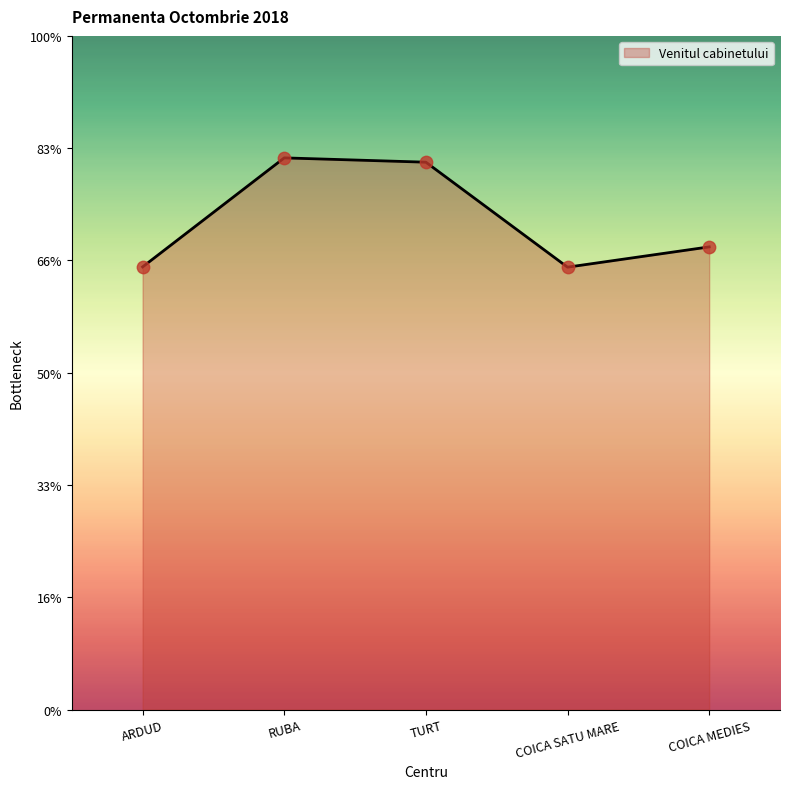

Approximately how many times larger is the value at COICA MEDIES compared to COICA SATU MARE?

1.0